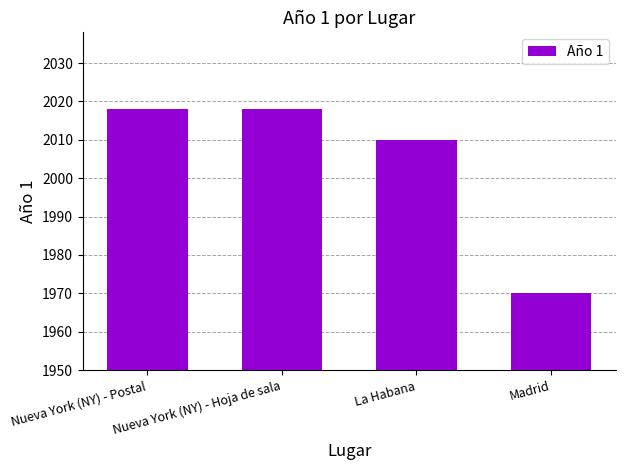

At which label is the value closest to 1994?

La Habana